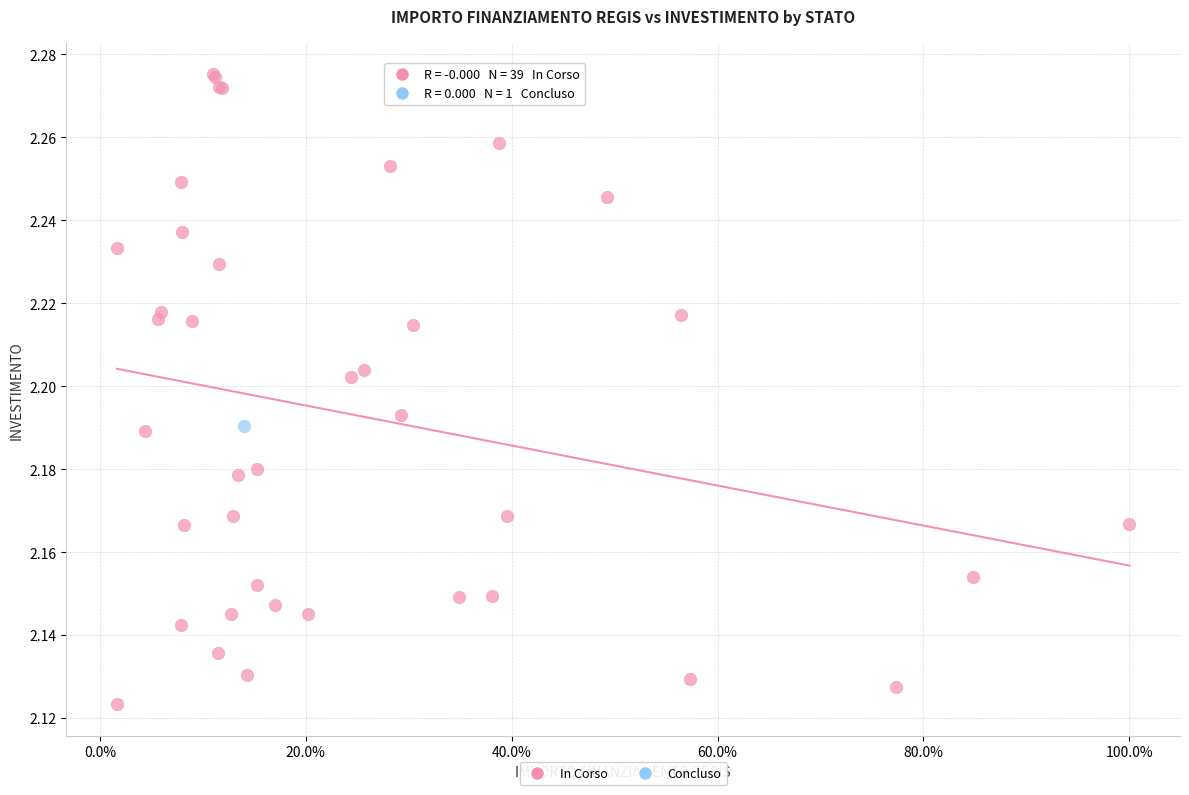

What are all the series names shown in the legend?

In Corso, Concluso